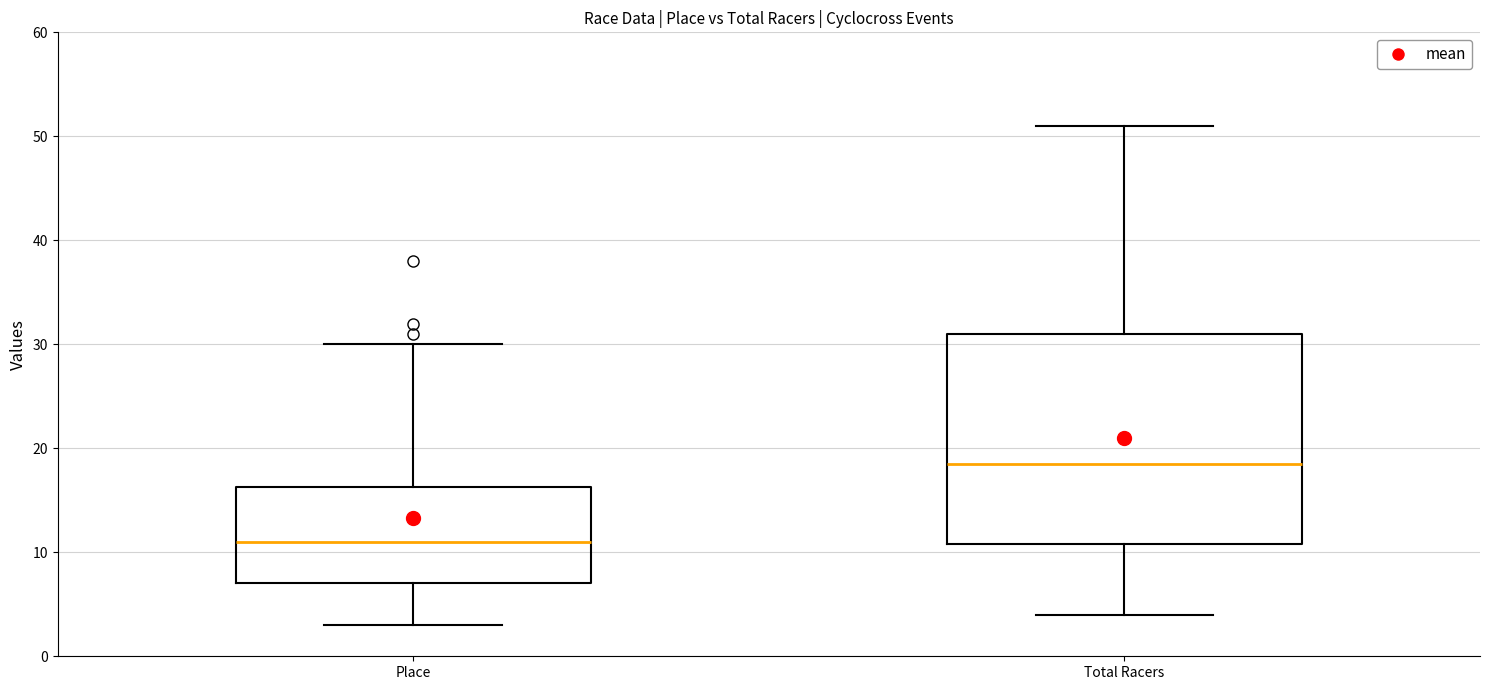

Where is the upper edge of the box for Place on the y-axis? The values are not printed on the chart, so give them approximately, as read against the axis.

16